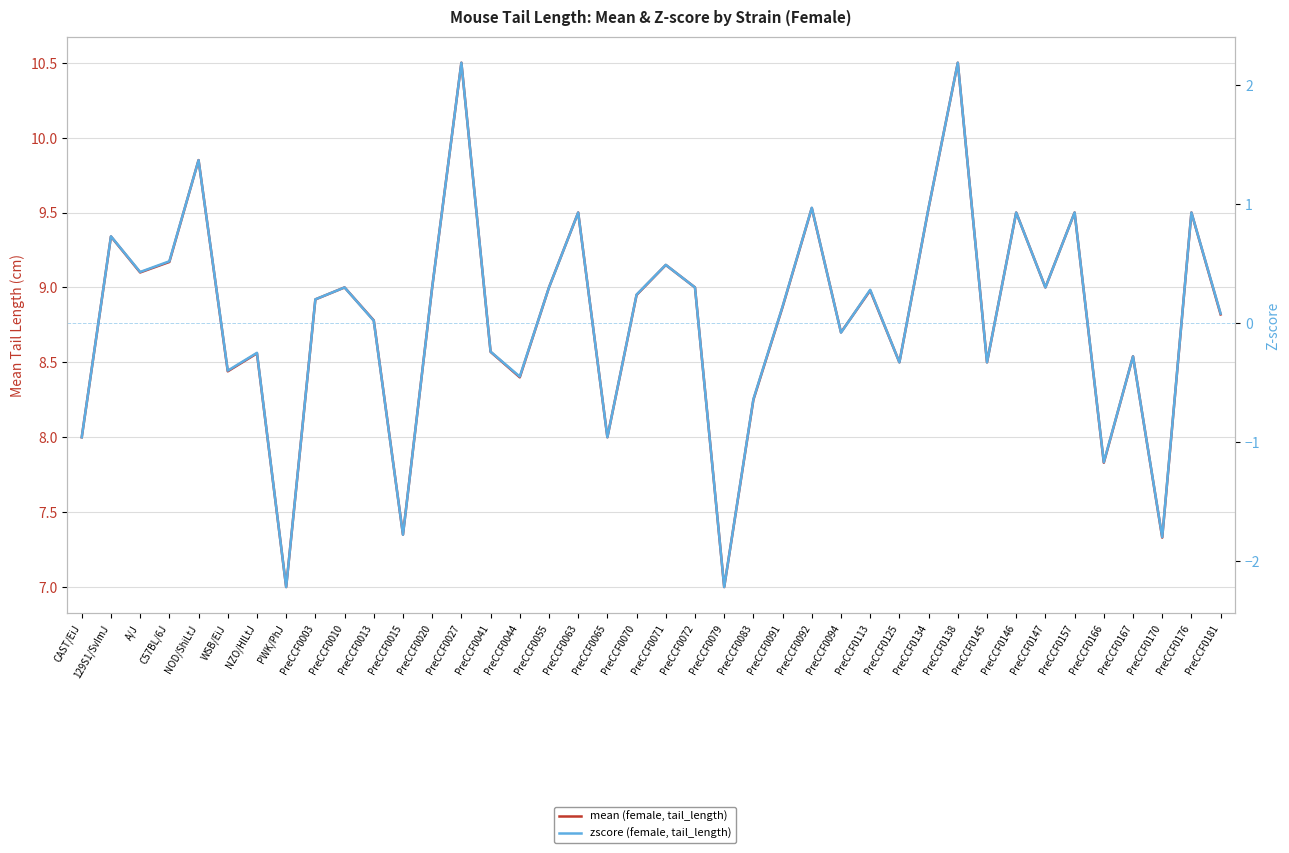

What is the sum of the zscore (female, tail_length) values at PreCCF0125 and PreCCF0041?

-0.6